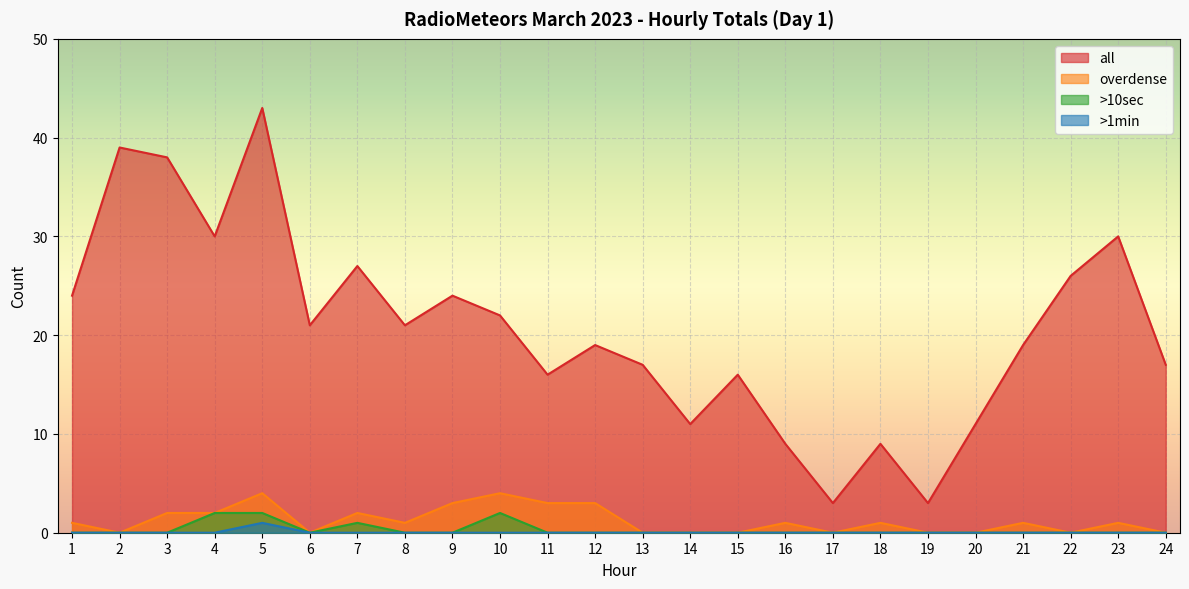

True or false: overdense and >1min cross at least once.

False